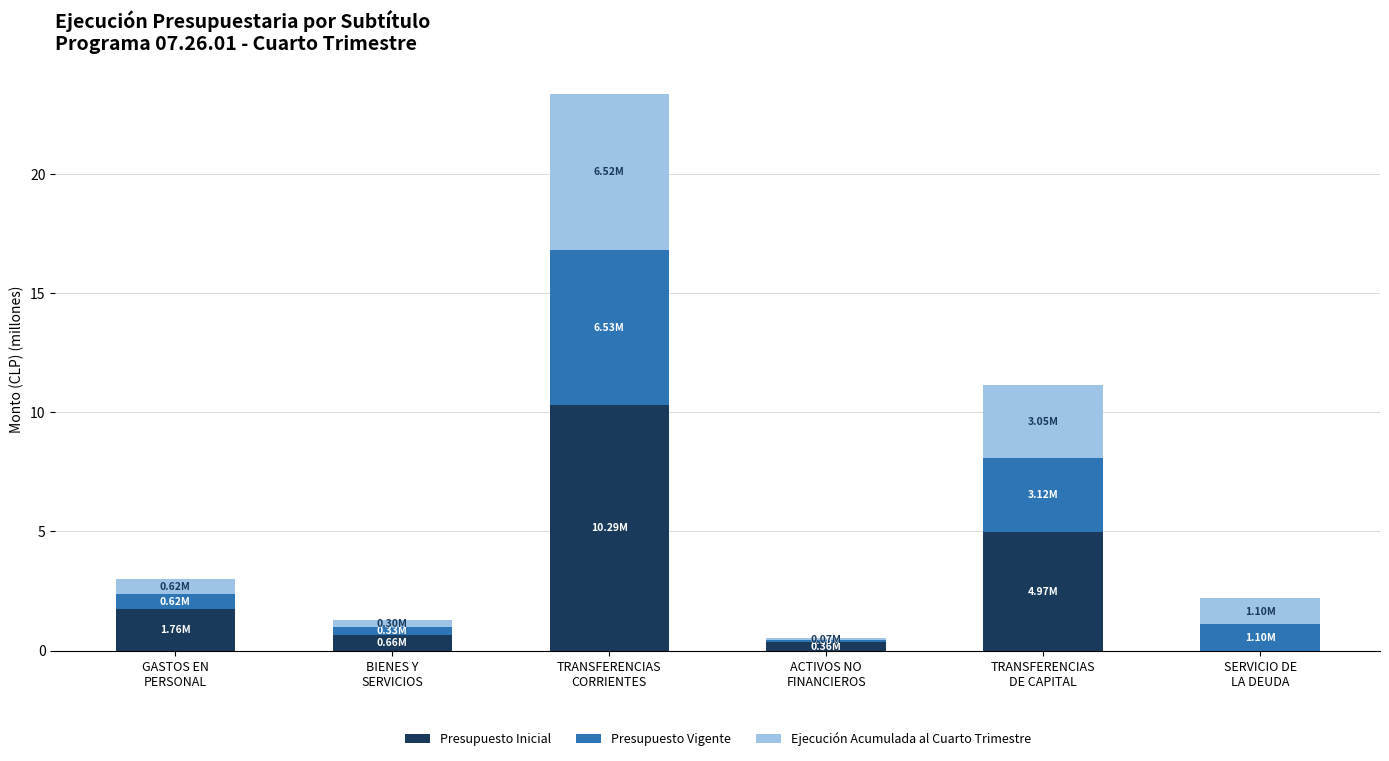

What is the sum of all Presupuesto Inicial values?

18.0